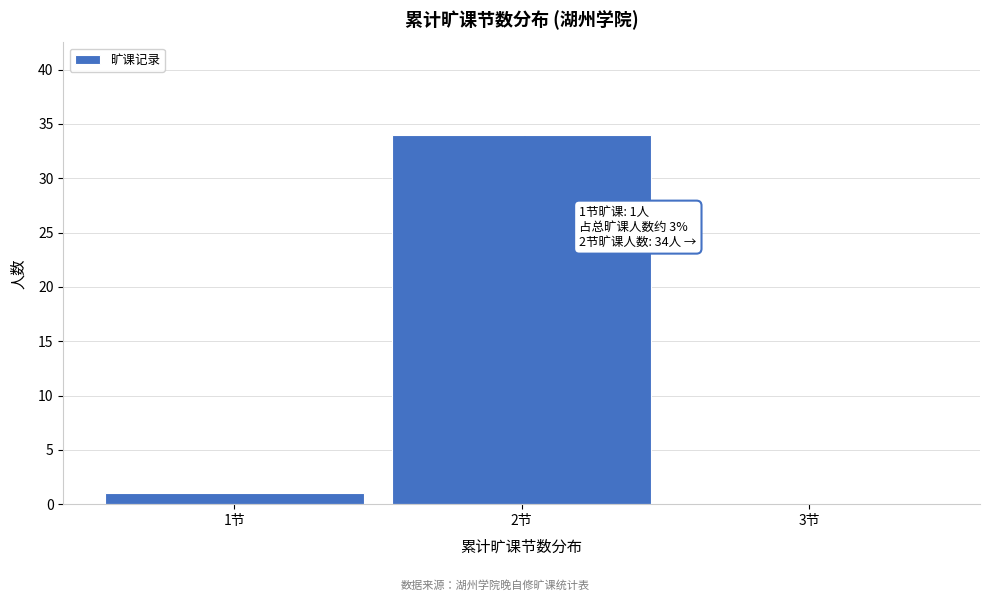

Over which range of the x-axis is the bar tallest?

1.5 to 2.5